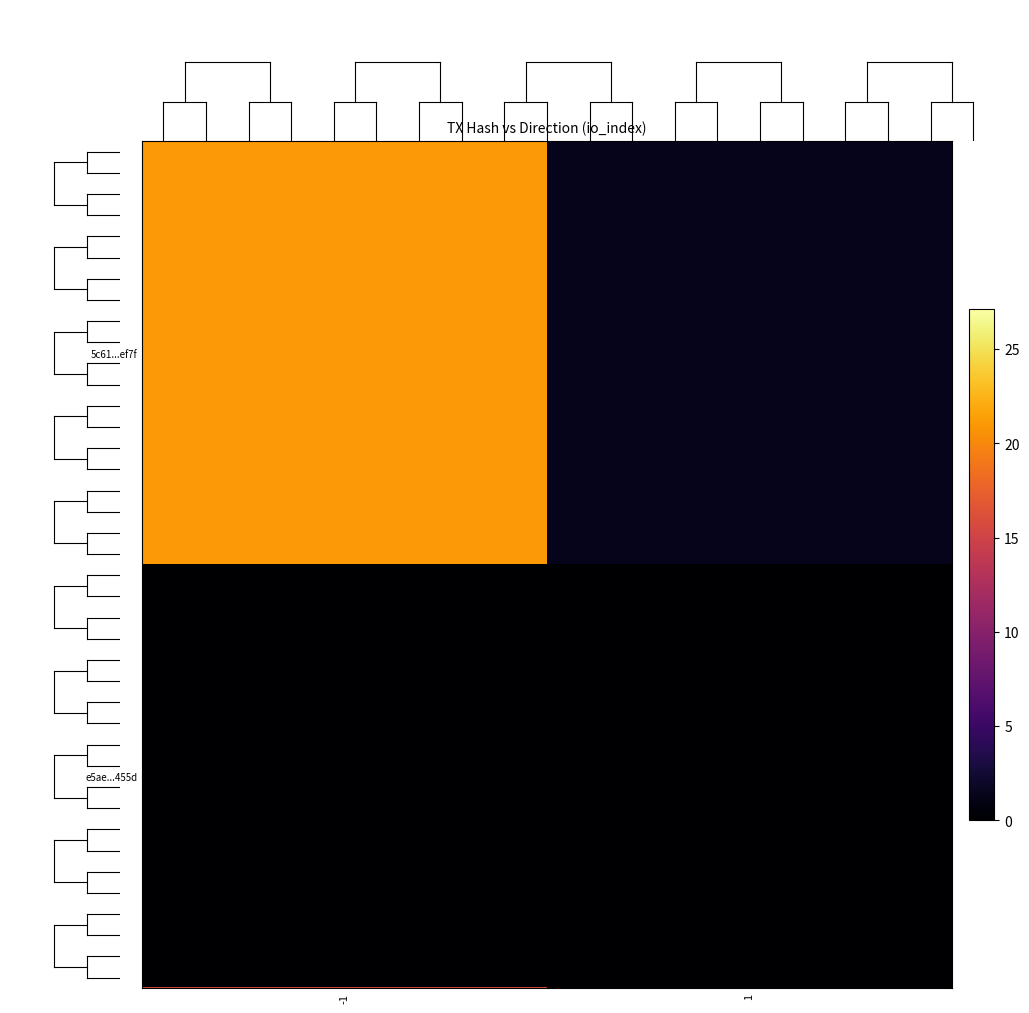

List the labels in order of e5aee1686a64026f24d6d26f20464cfe46de55d value, largest first.

-1, 1